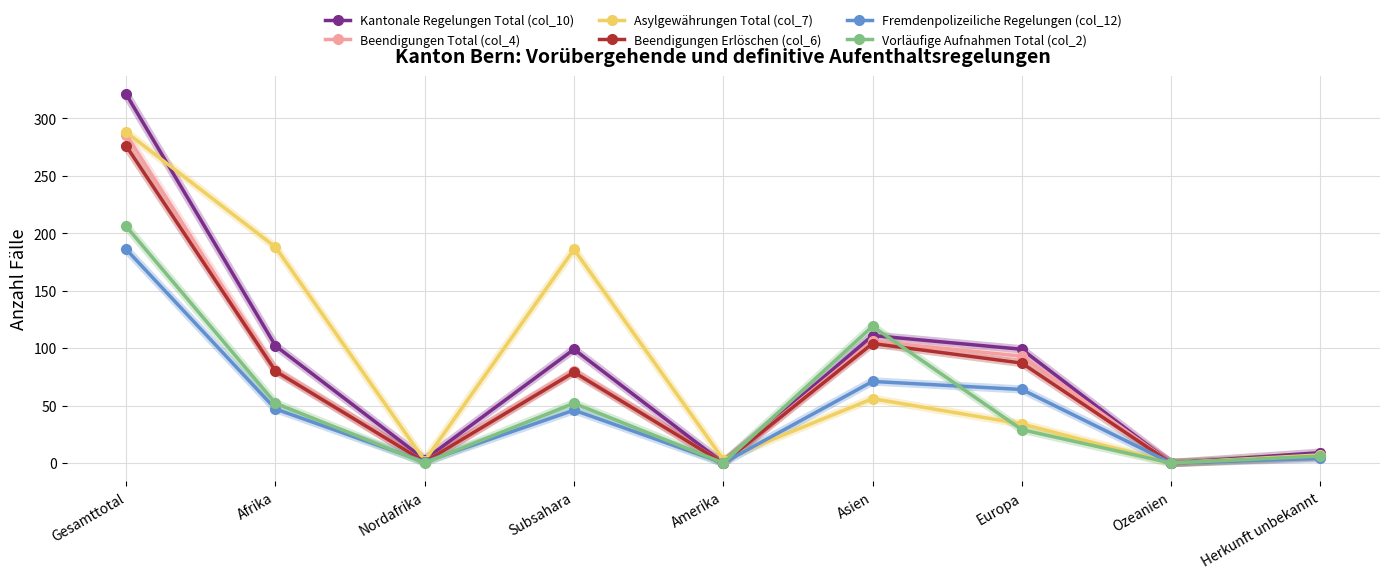

At how many categories does at least one series exceed 305?

1